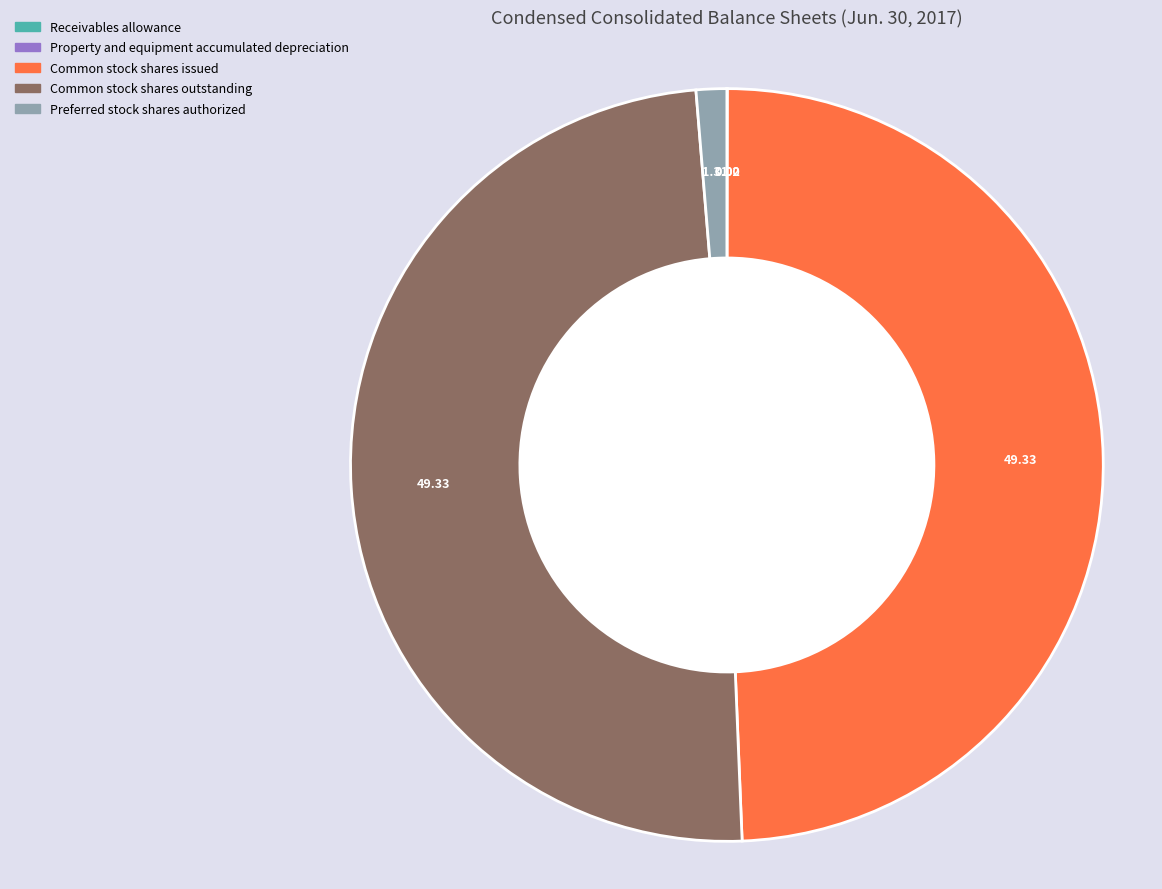

Is there a majority slice in this chart?

No